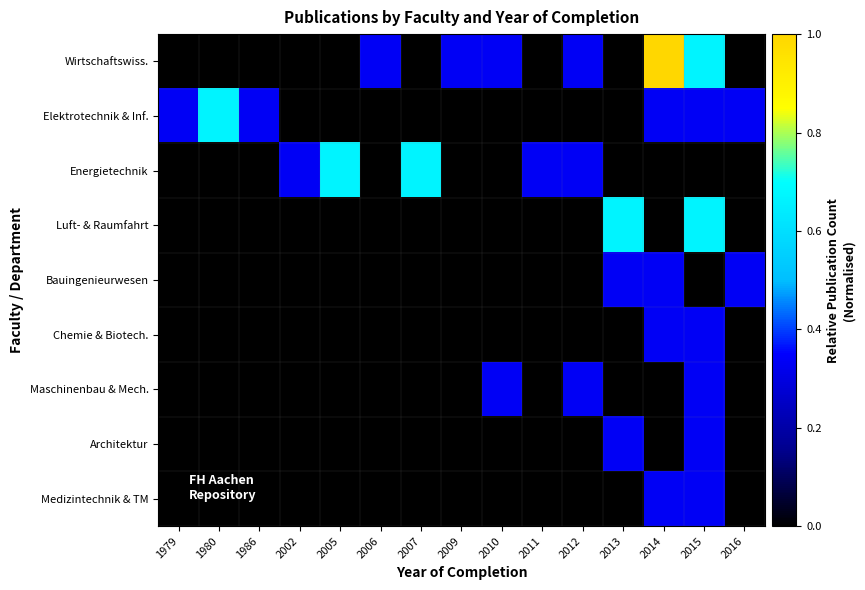

How many series are shown in this chart?

9